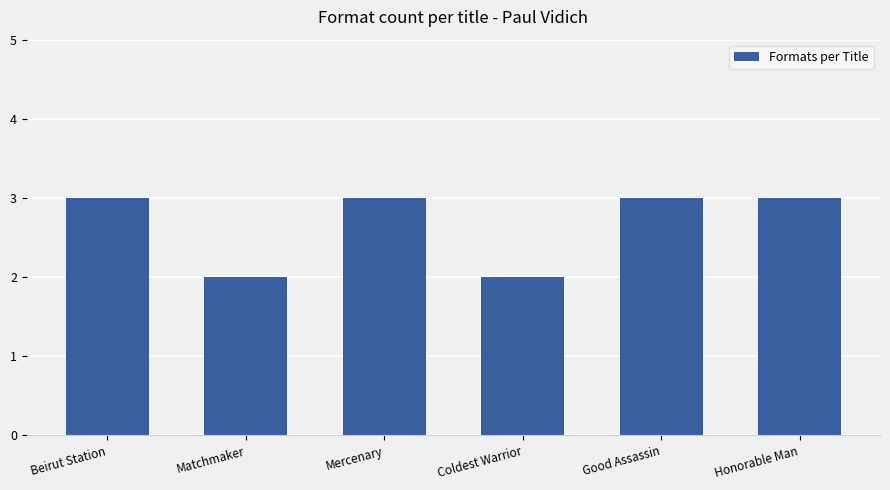

Reading left to right, transcribe all the data shown in this chart.

Beirut Station=3	Matchmaker=2	Mercenary=3	Coldest Warrior=2	Good Assassin=3	Honorable Man=3